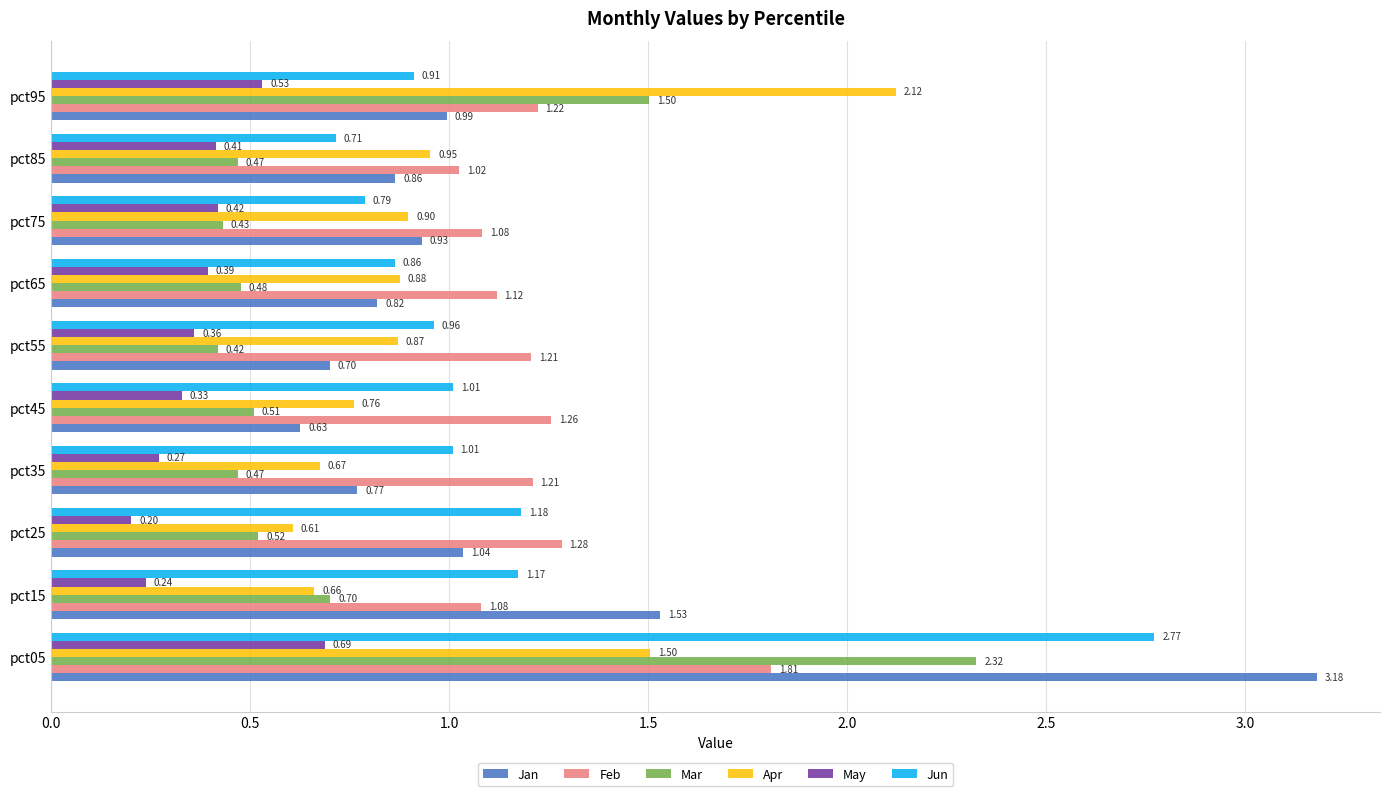

Rank the series at pct95 from highest to lowest value.

Apr, Mar, Feb, Jan, Jun, May